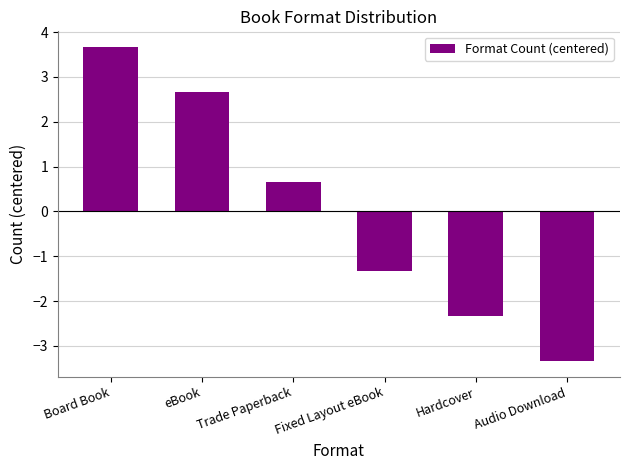

What is the change in value from Fixed Layout eBook to Hardcover?

-1.0